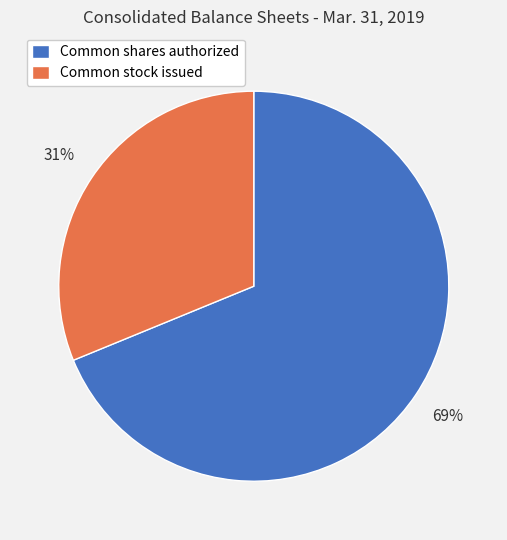

To the nearest percent, what is the combined percentage of Common stock issued and Common shares authorized?

100%